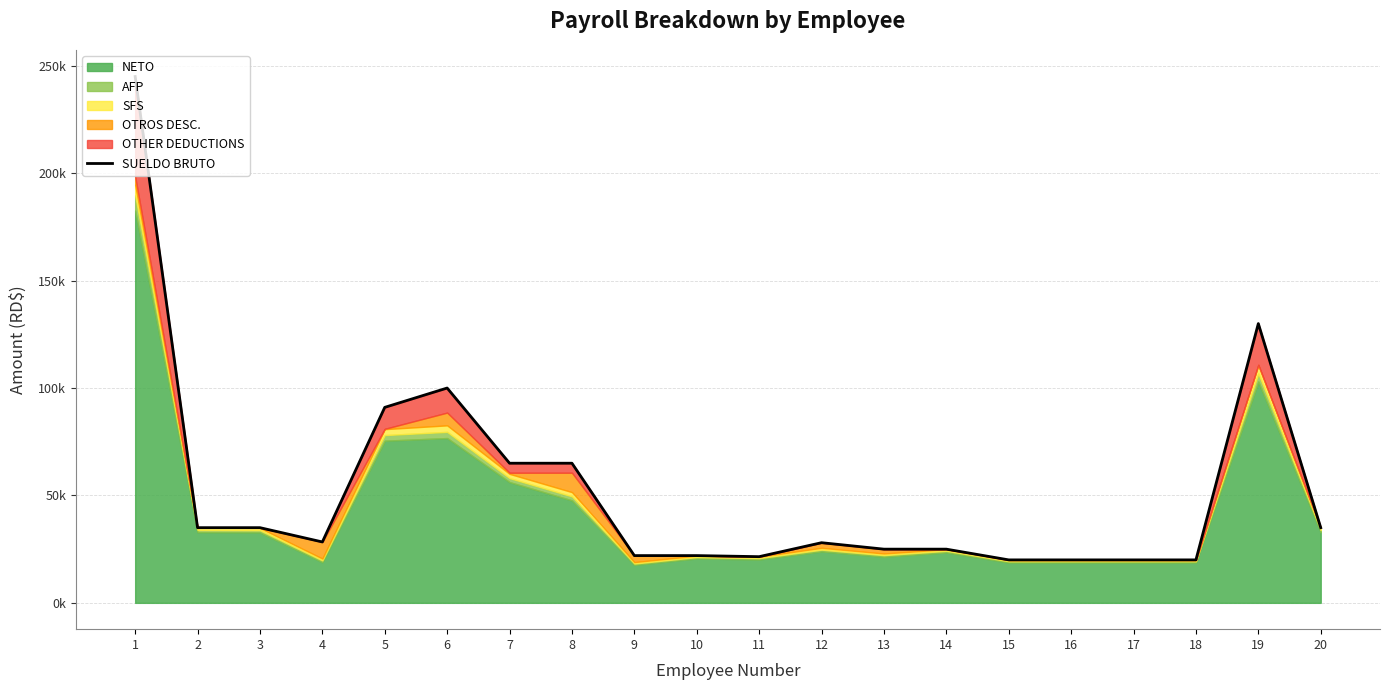

What is the sum of the values at 10 and 15?

42000